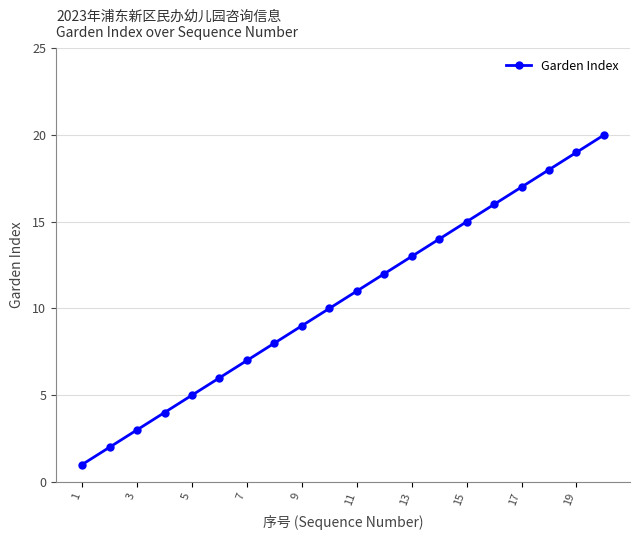

True or false: the data has more than 1 interior local peaks.

False